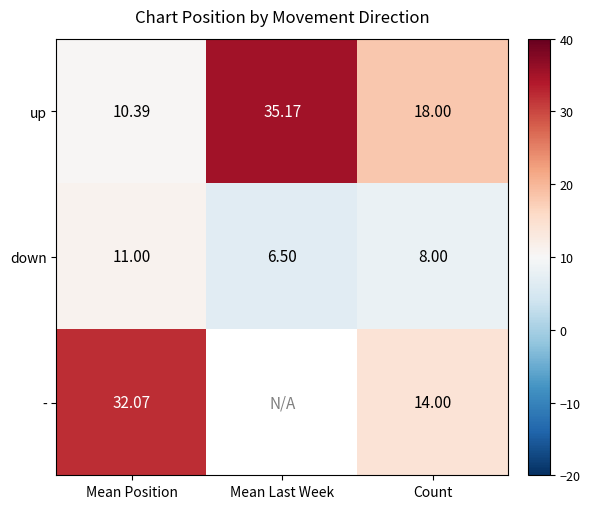

Is it true that up equals 35.2 at Mean Last Week?

True